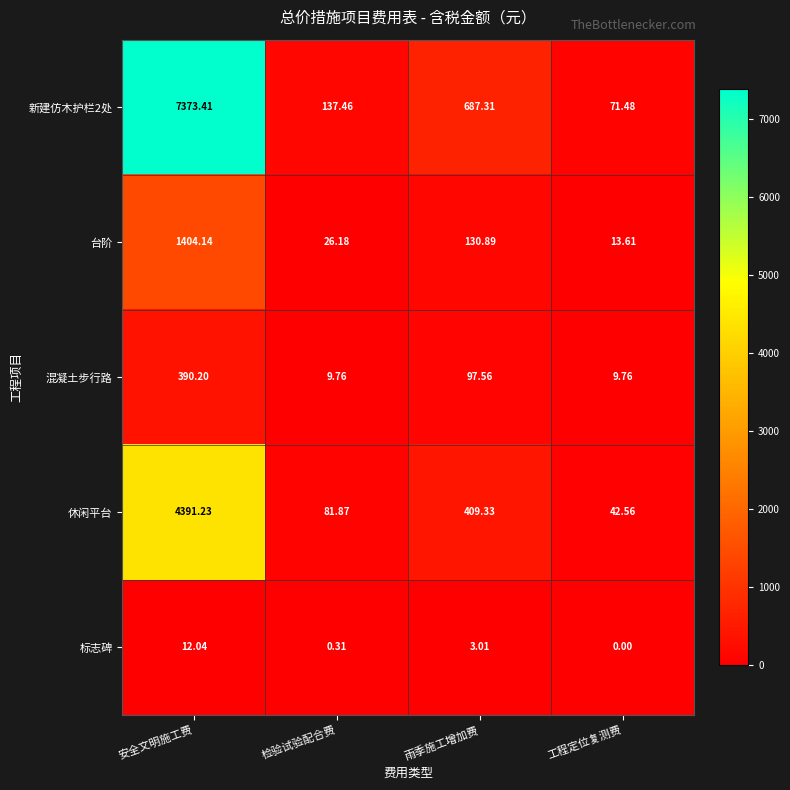

At how many categories does at least one series exceed 6?

4